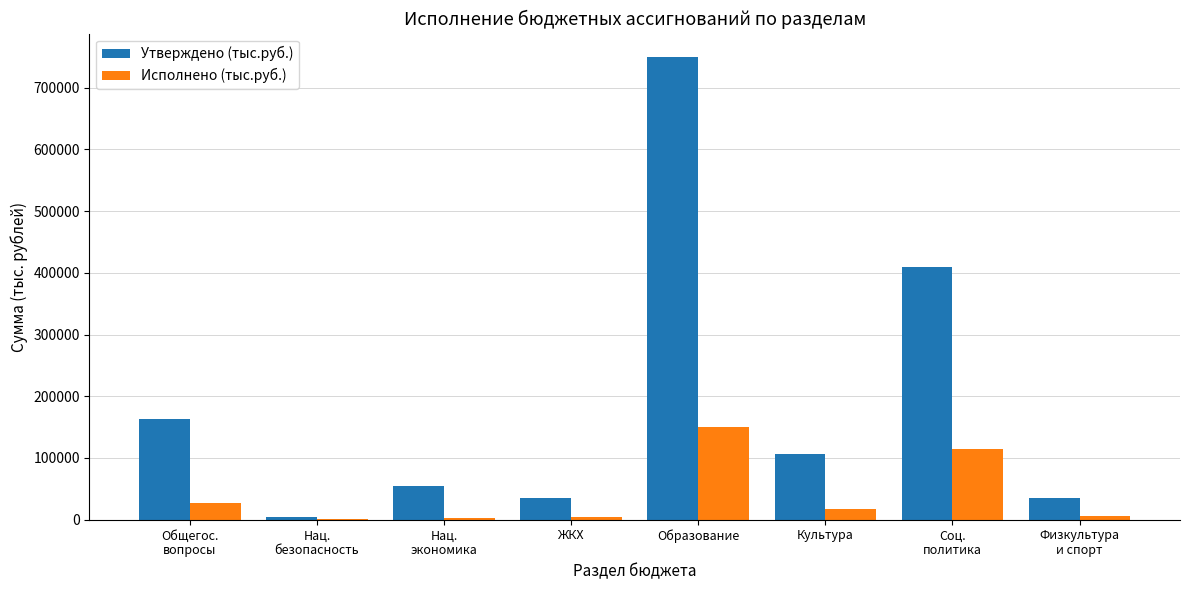

What is the maximum value shown in the chart?

750007.2